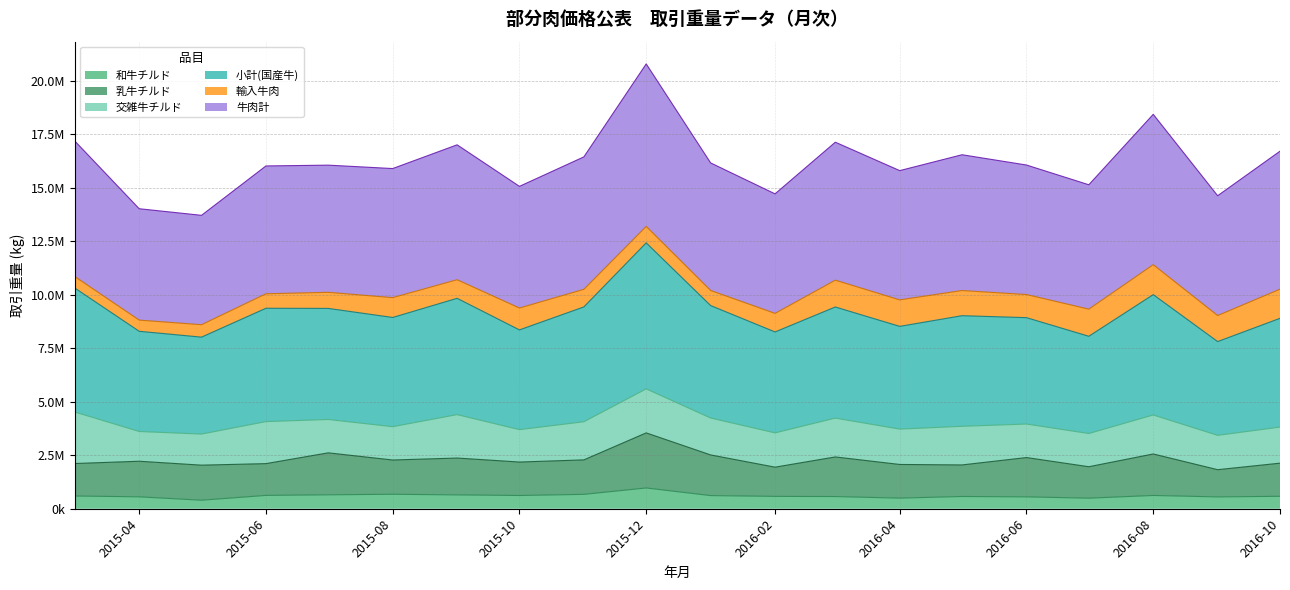

At how many categories does at least one series exceed 18941949?

1